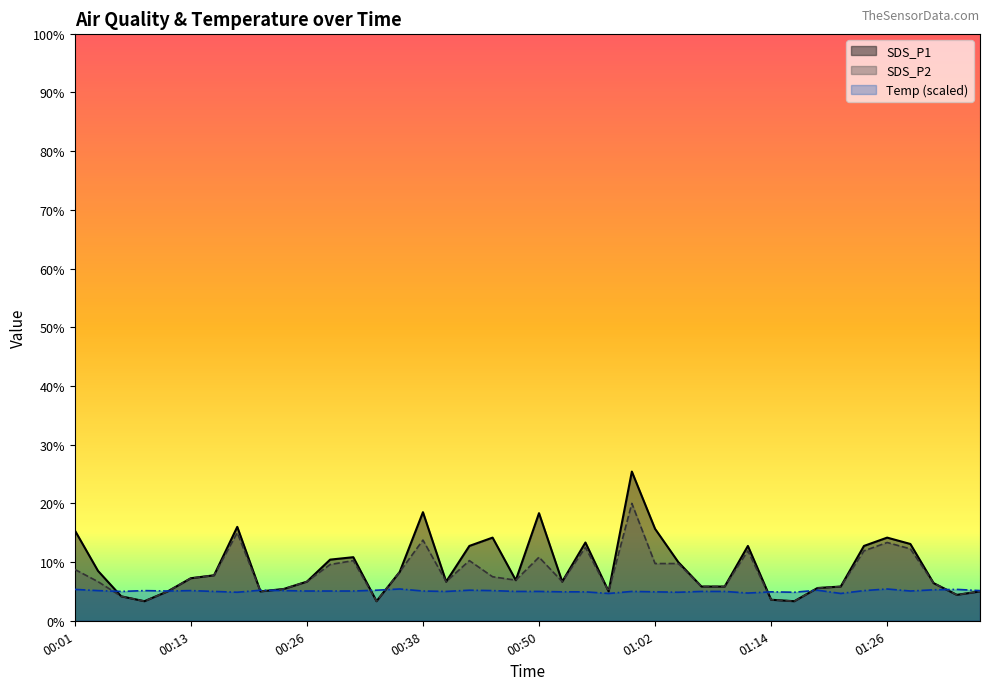

Rank the series by their maximum value, from lowest to highest.

Temp (scaled), SDS_P2, SDS_P1